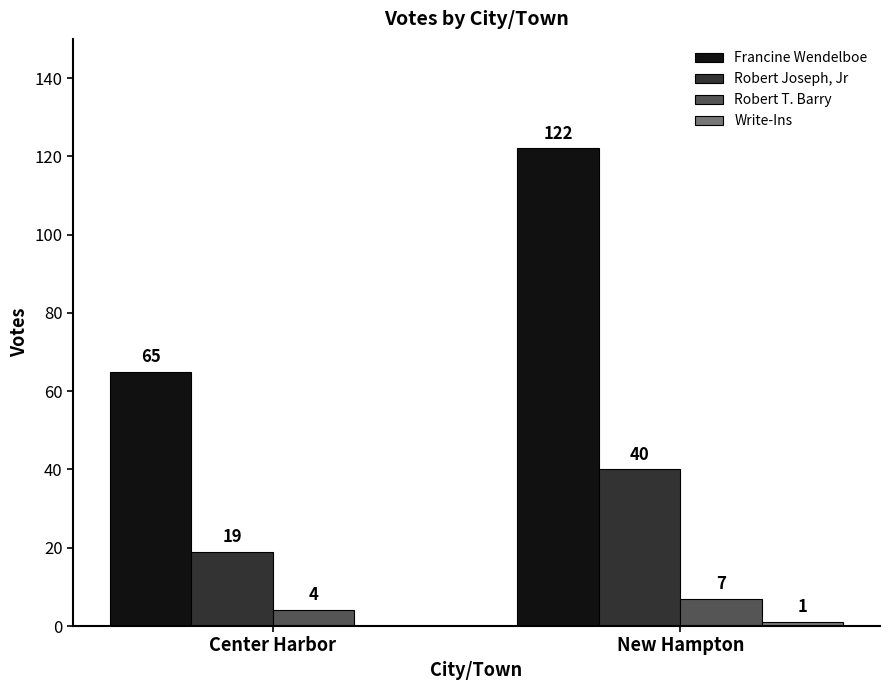

True or false: Robert Joseph, Jr has a value of 33 at Center Harbor.

False